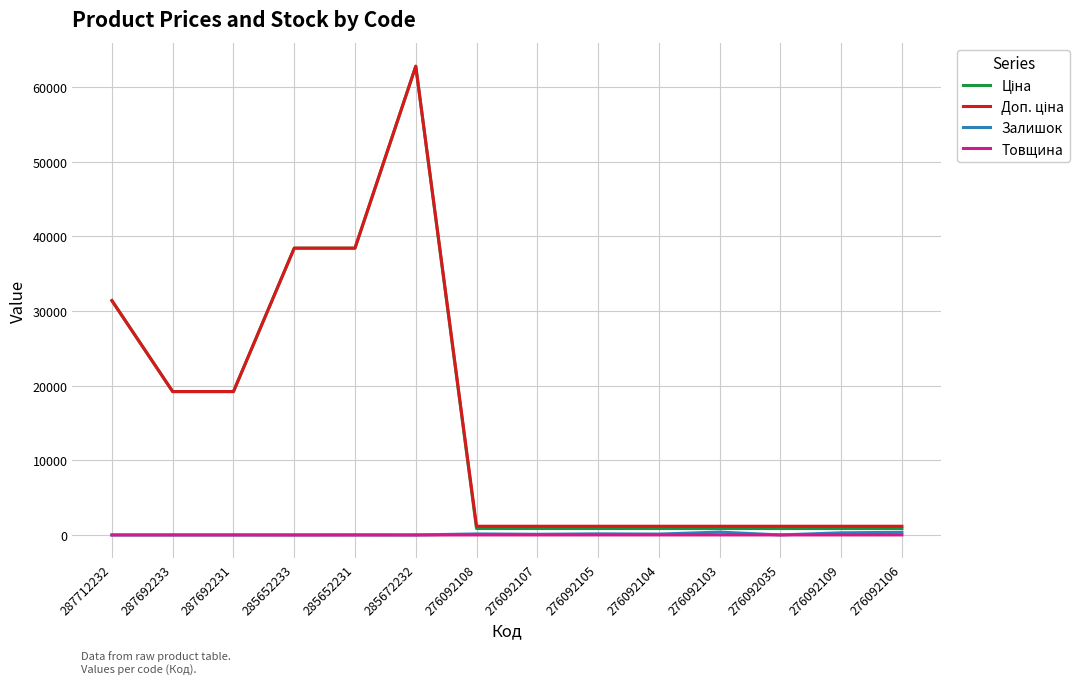

What is the greatest value displayed?

62799.5